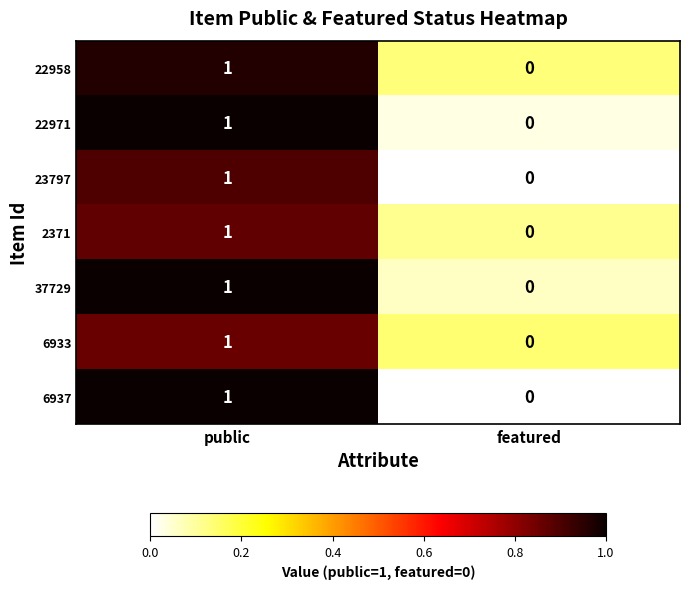

Reading left to right, transcribe all the data shown in this chart.

22958: public=1	featured=0
22971: public=1	featured=0
23797: public=1	featured=0
2371: public=1	featured=0
37729: public=1	featured=0
6933: public=1	featured=0
6937: public=1	featured=0